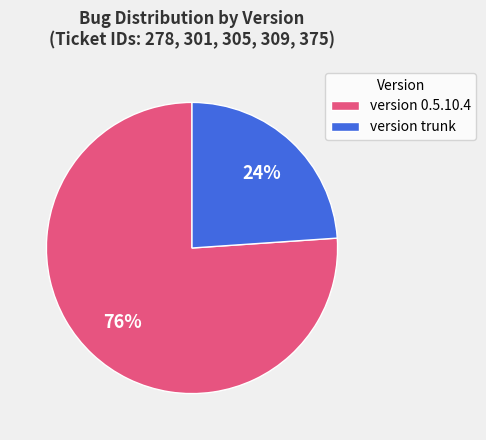

What percentage is the version trunk slice, to the nearest percent?

24%